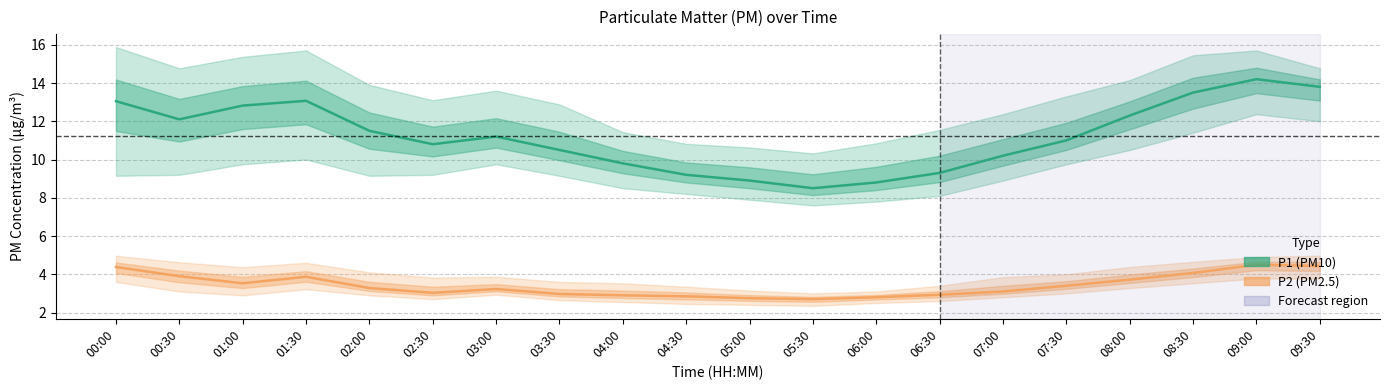

Read the P2 (PM2.5) value at 01:00.

3.5